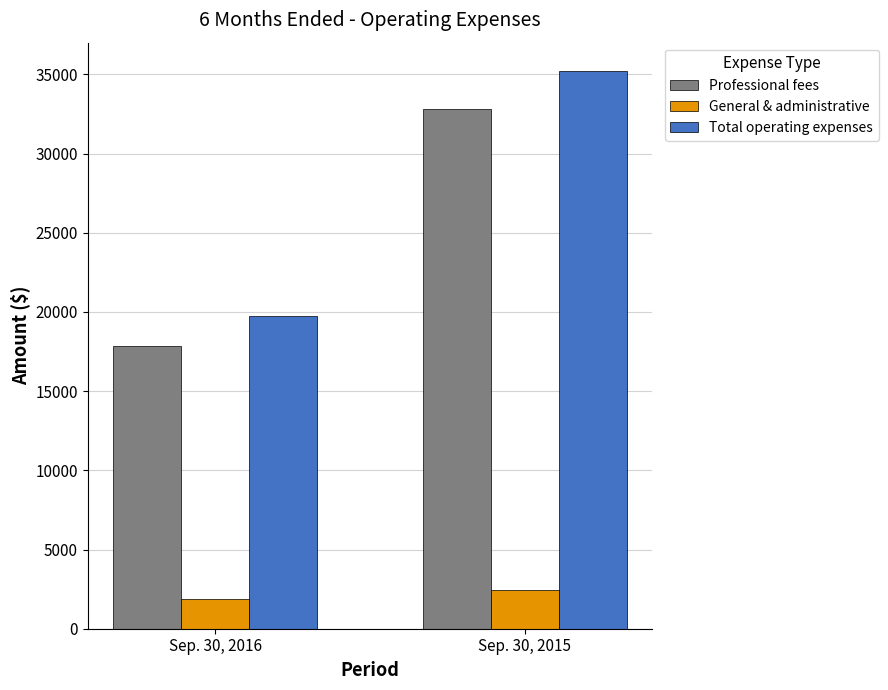

What is the difference between the maximum and minimum values in the General & administrative series?

528